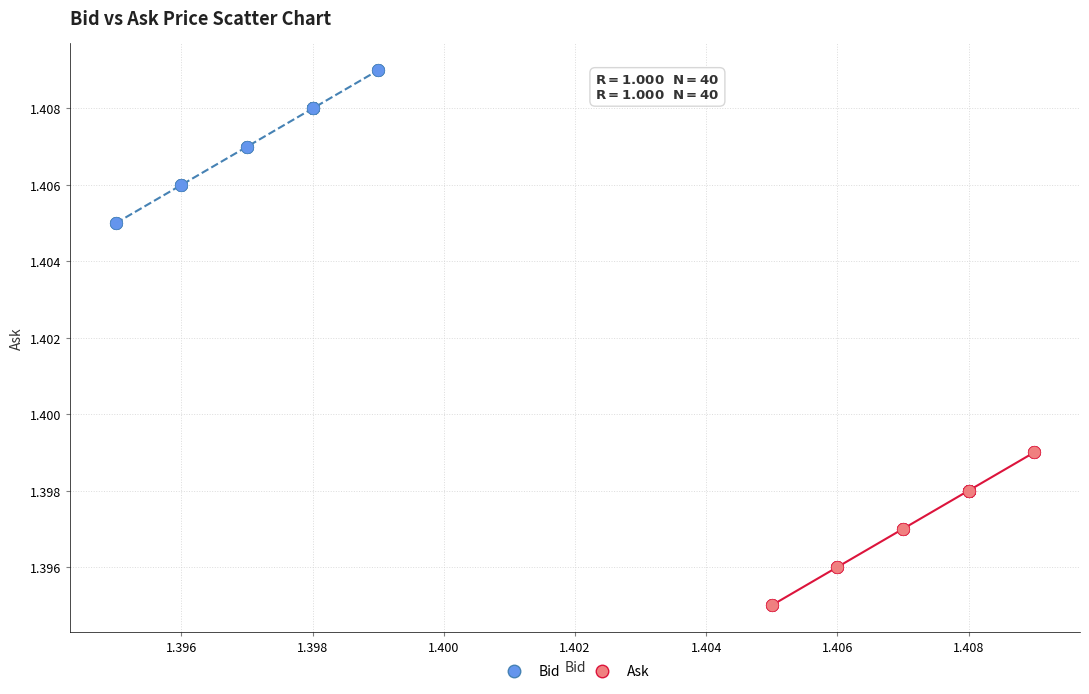

Which series reaches the minimum Y coordinate?

Ask